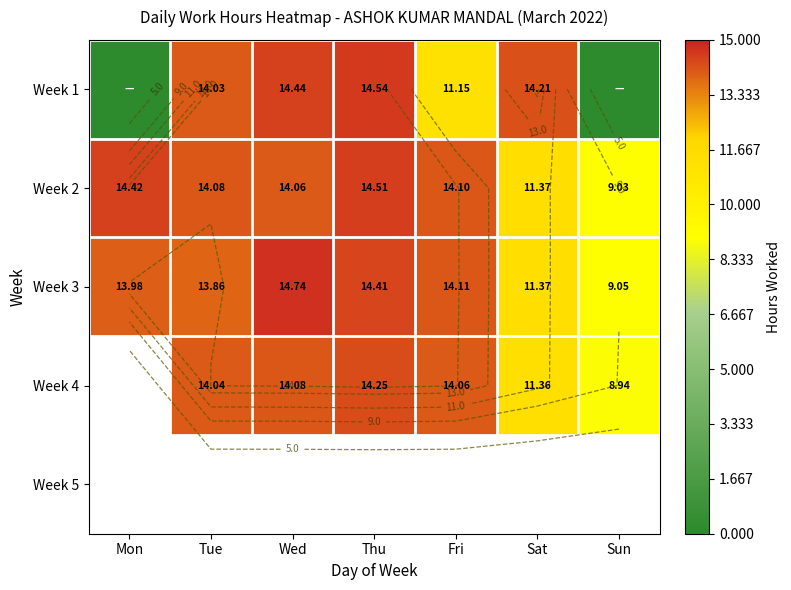

Which category has the lowest value across all series?

Mon